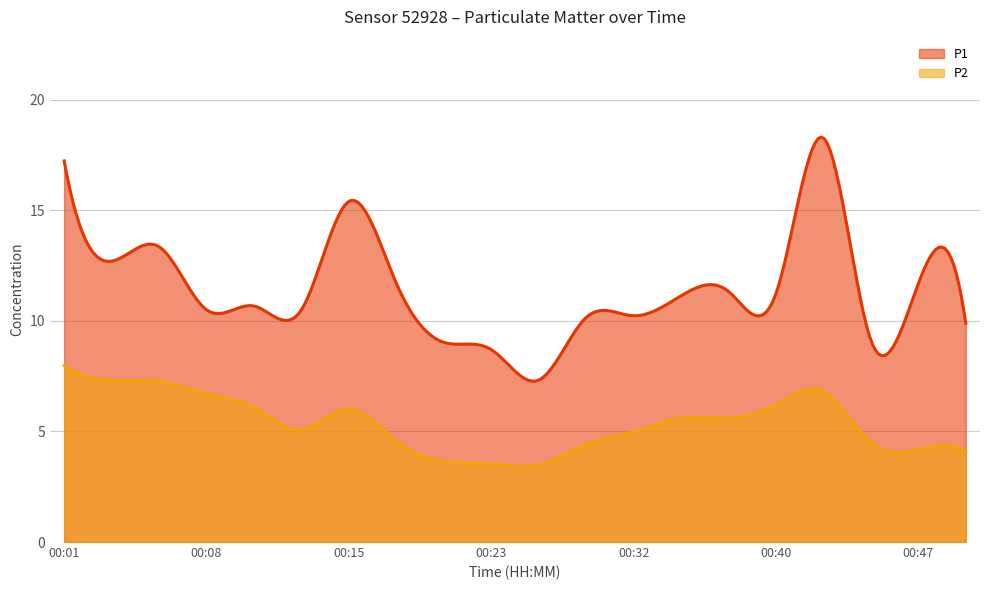

At which label does P2 reach its minimum?

00:25